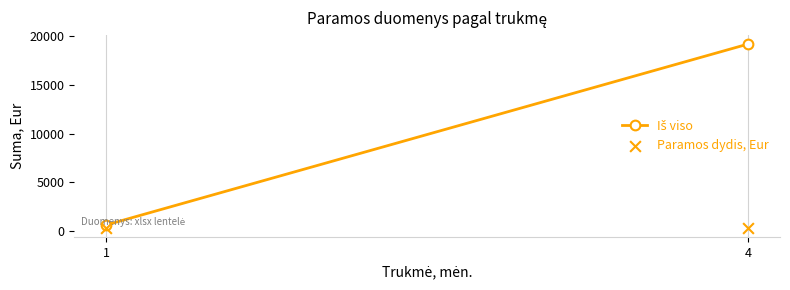

At how many categories does at least one series exceed 4206?

1